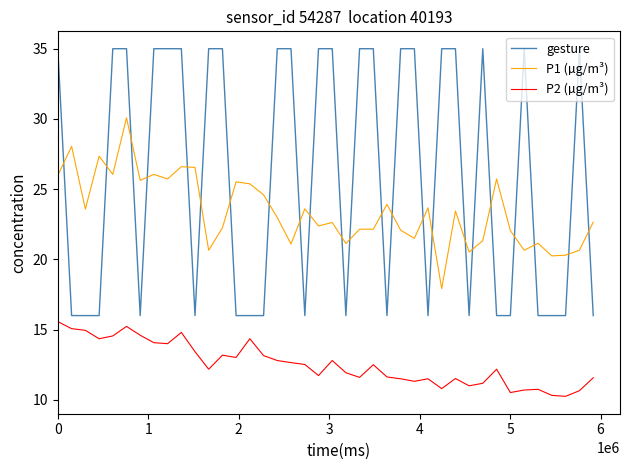

At how many categories does at least one series exceed 15?

40